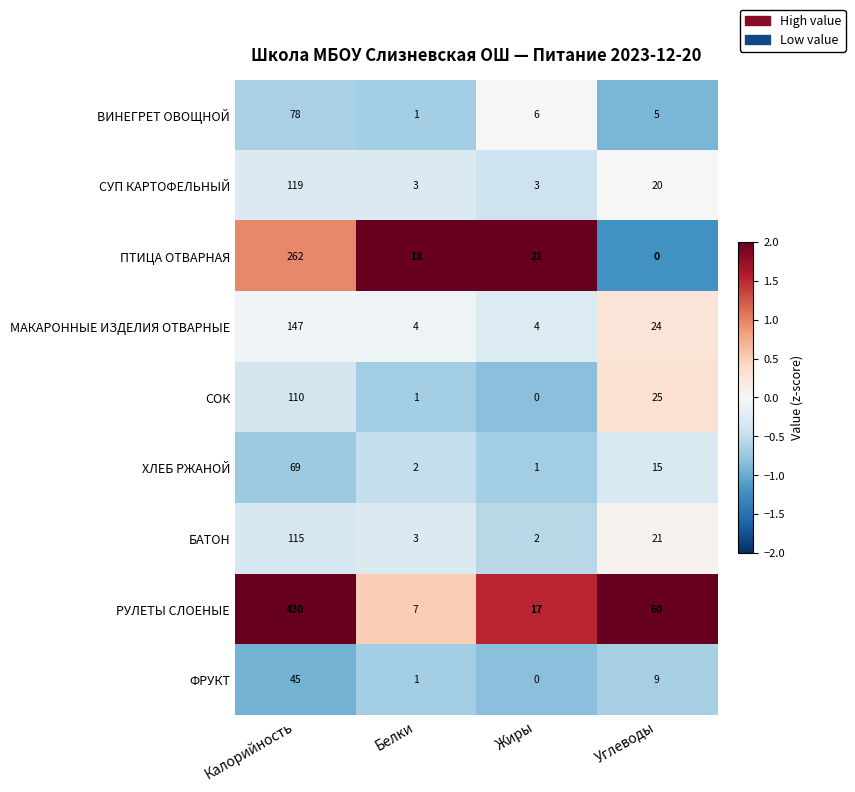

What is the sum of all БАТОН values?

141